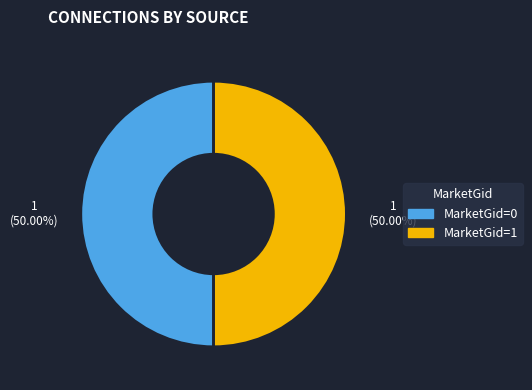

How many segments does this pie chart have?

2